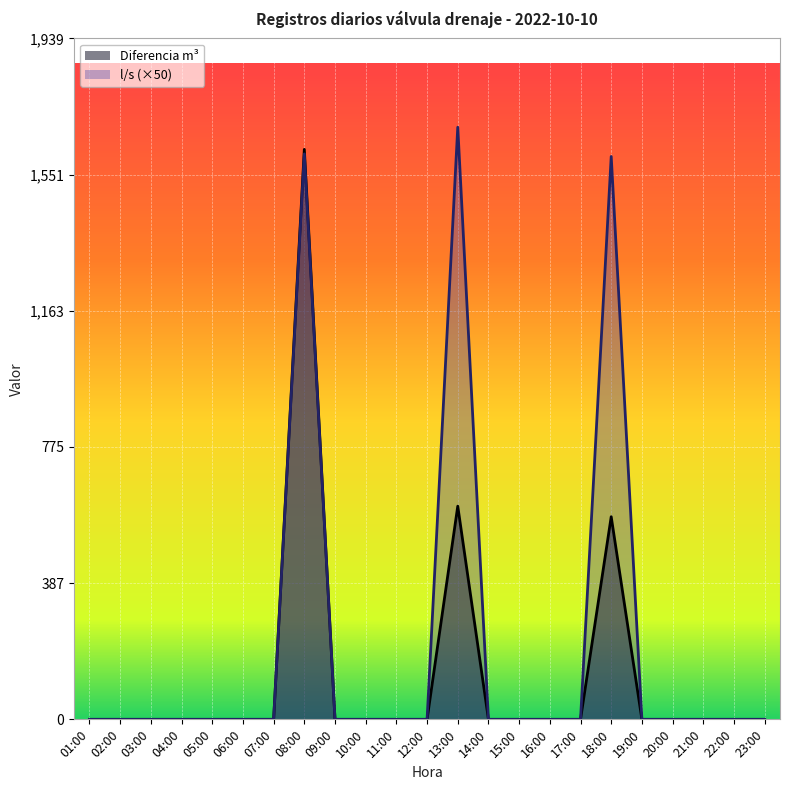

Which label corresponds to the largest value in the chart?

13:00